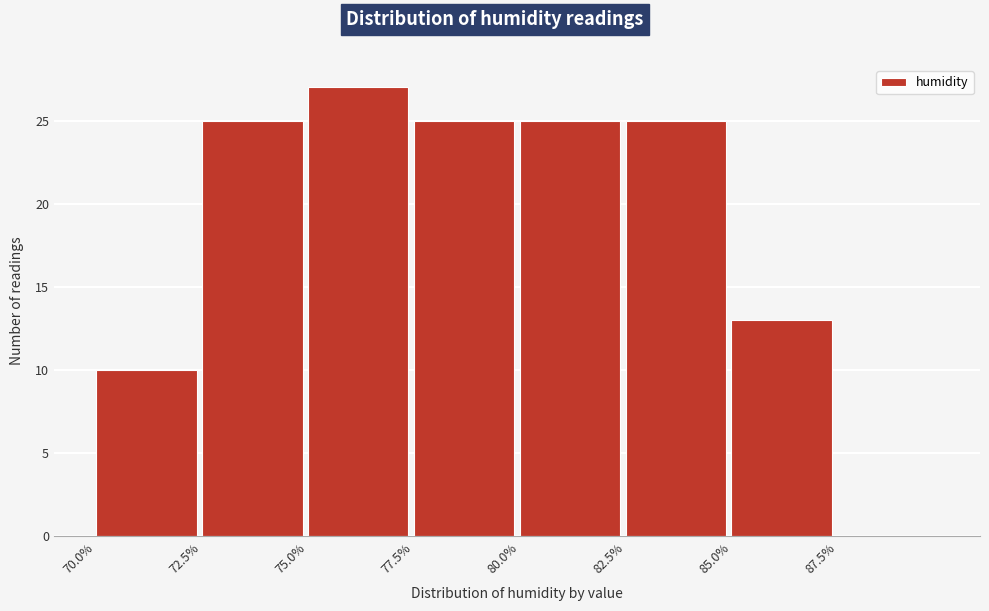

Which range on the x-axis has the tallest bar?

75.0 to 77.5